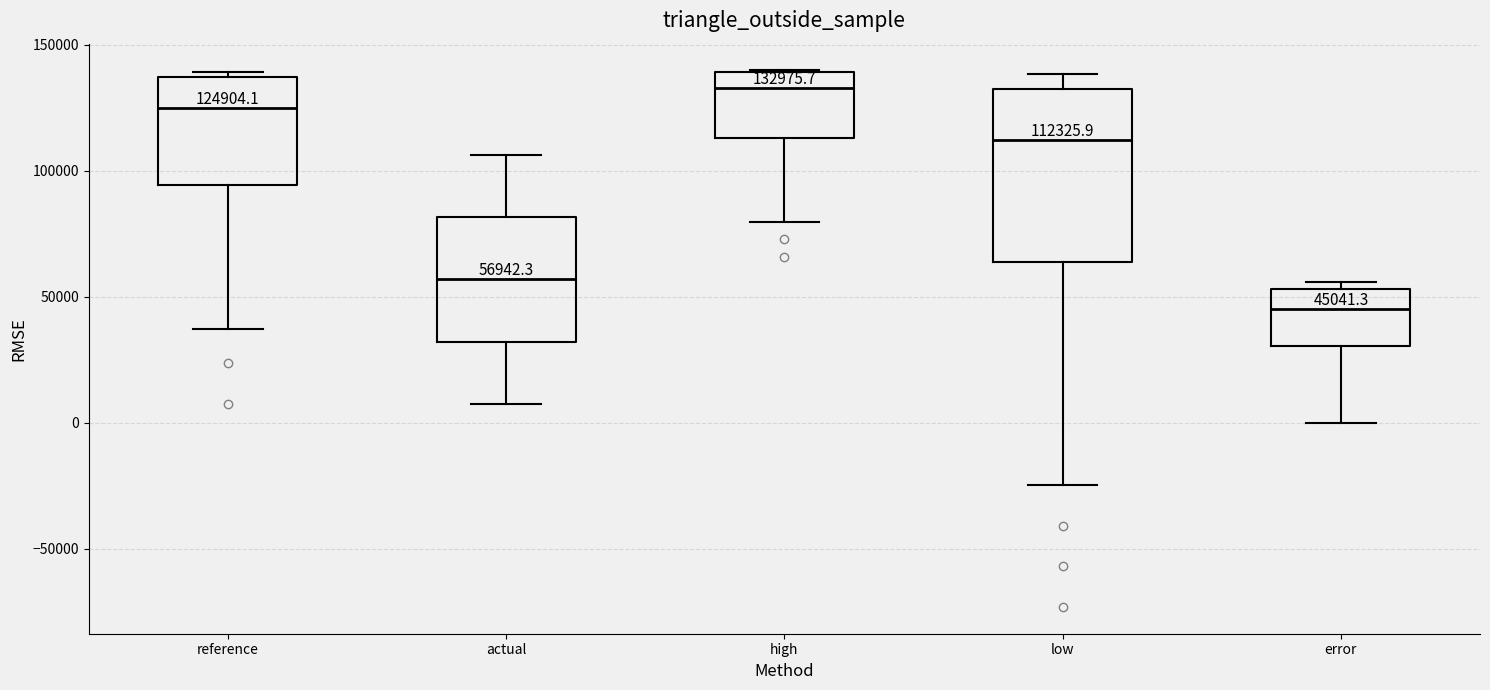

Comparing the boxes themselves (not the whiskers), which one is the tallest?

low